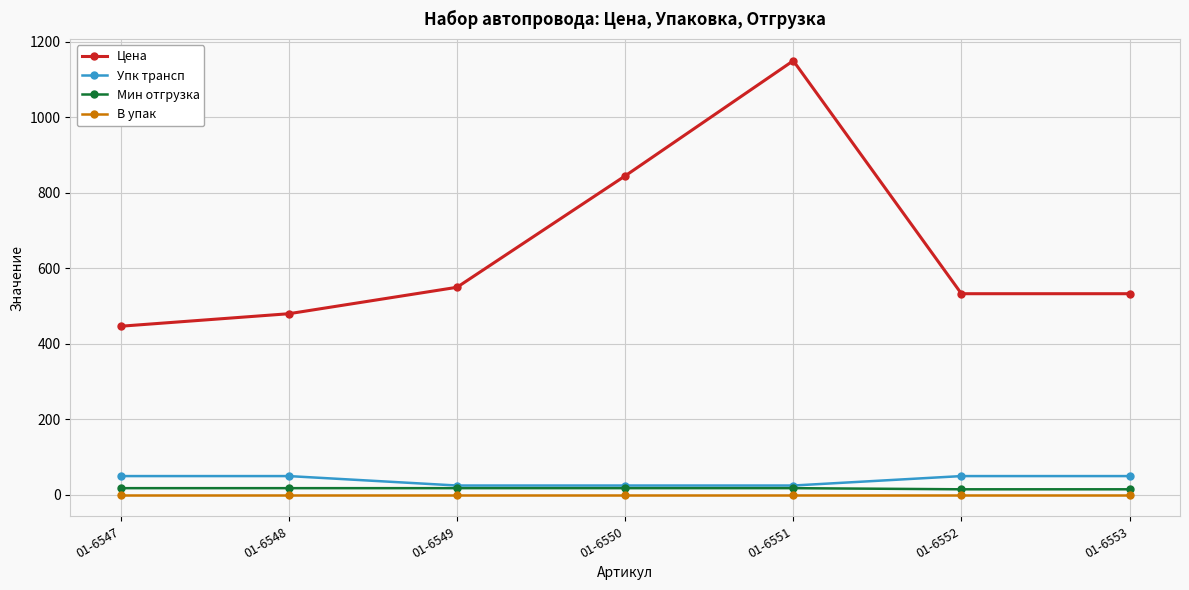

True or false: Цена has a value of 811.5 at 01-6549.

False